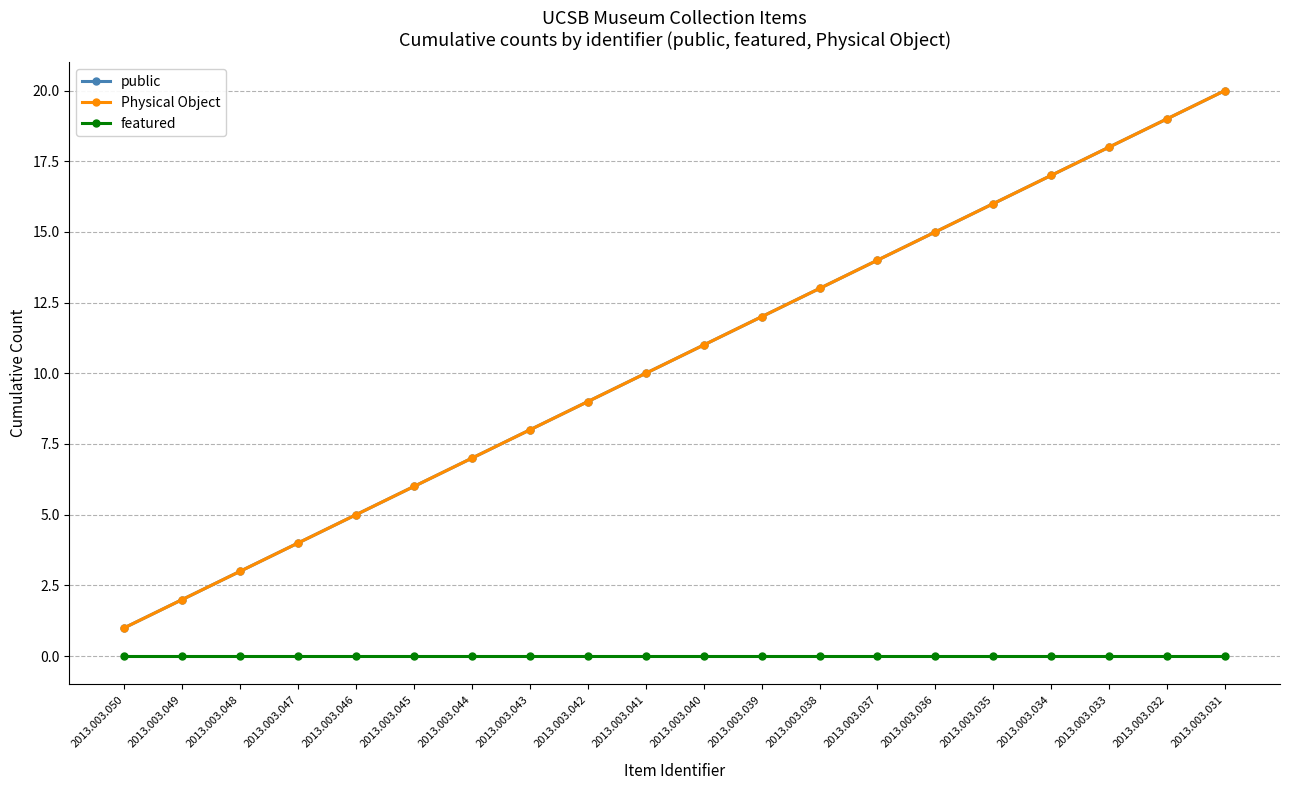

What is the value of the public point at the 14th from the left?

14